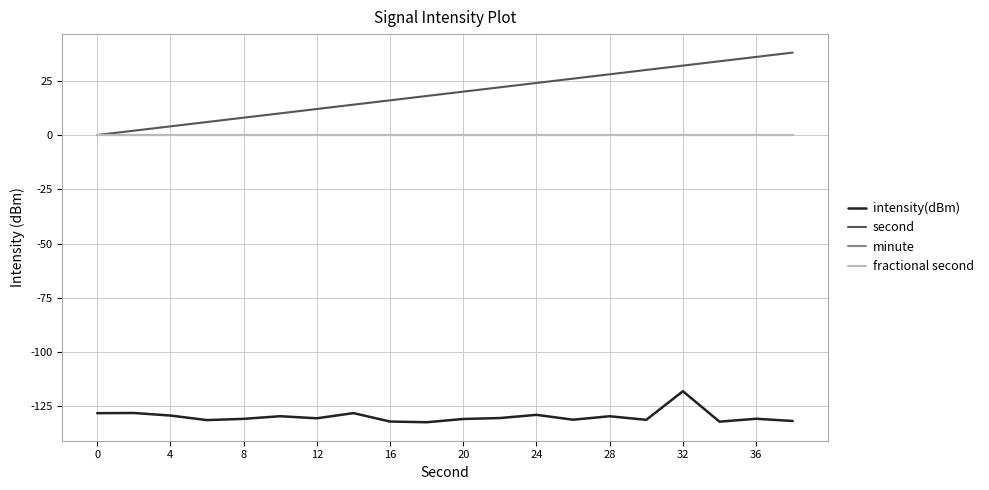

Reading left to right, list all the values displayed in this chart.

intensity(dBm): -128.2	-128.1	-129.3	-131.4	-130.8	-129.6	-130.5	-128.2	-132.0	-132.4	-130.9	-130.4	-129.0	-131.2	-129.6	-131.2	-118.1	-132.1	-130.8	-131.8
second: 0.0	2.0	4.0	6.0	8.0	10.0	12.0	14.0	16.0	18.0	20.0	22.0	24.0	26.0	28.0	30.0	32.0	34.0	36.0	38.0
minute: 0.0	0.0	0.0	0.0	0.0	0.0	0.0	0.0	0.0	0.0	0.0	0.0	0.0	0.0	0.0	0.0	0.0	0.0	0.0	0.0
fractional second: 0.0	0.0	0.0	0.0	0.0	0.0	0.0	0.0	0.0	0.0	0.0	0.0	0.0	0.0	0.0	0.0	0.0	0.0	0.0	0.0